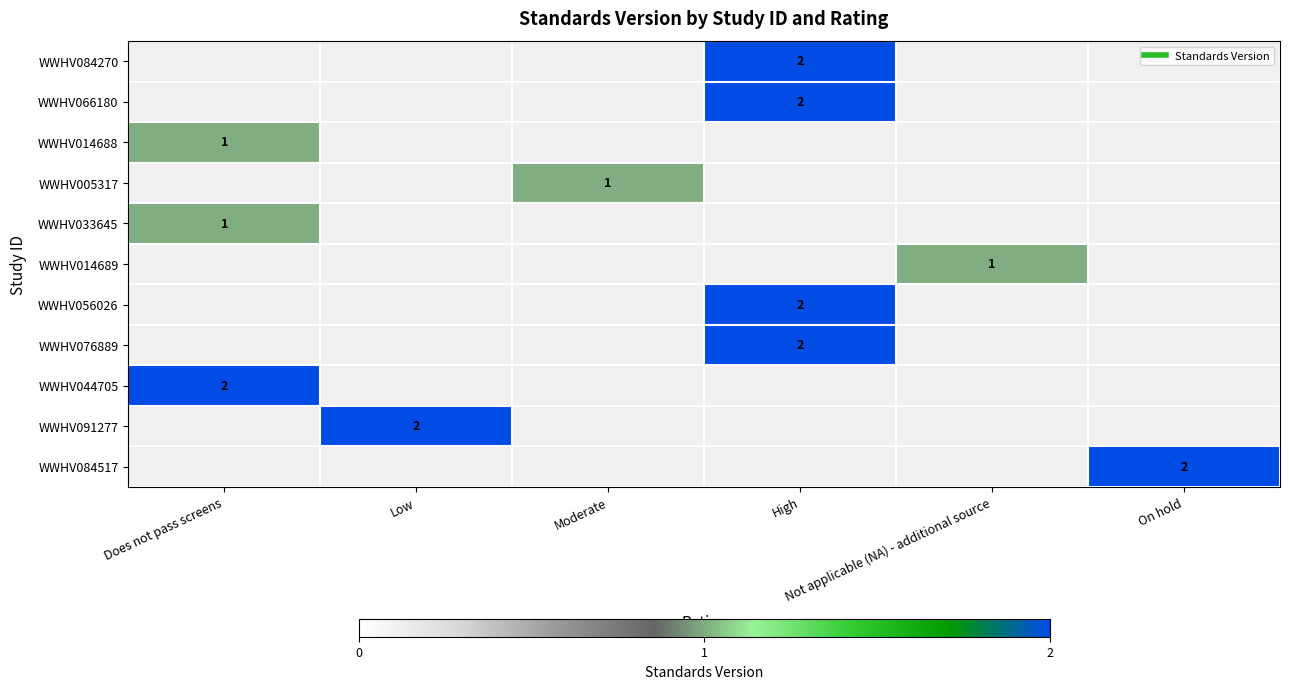

What is the maximum value for WWHV014688?

1.0